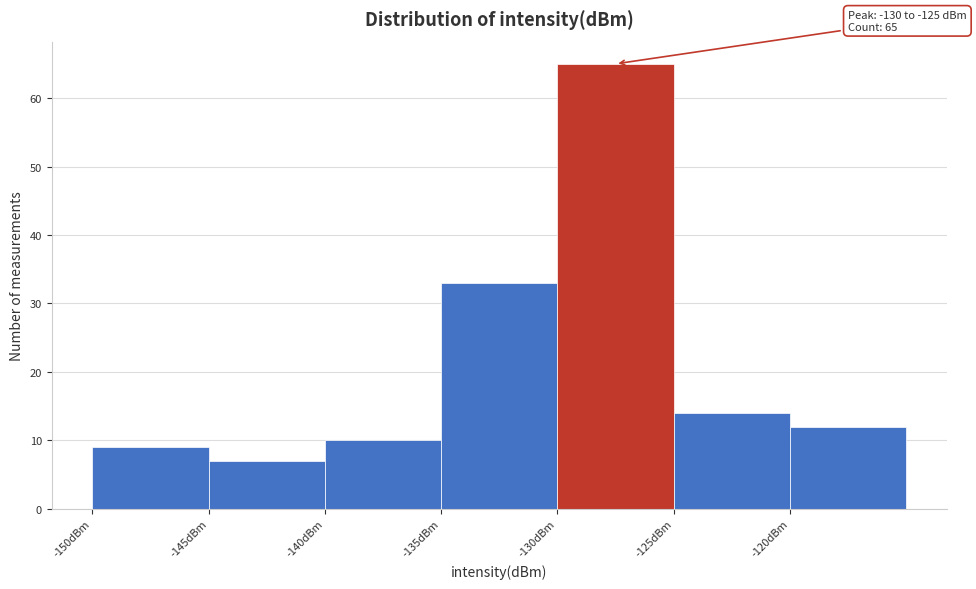

Which range on the x-axis has the tallest bar?

-130 to -125